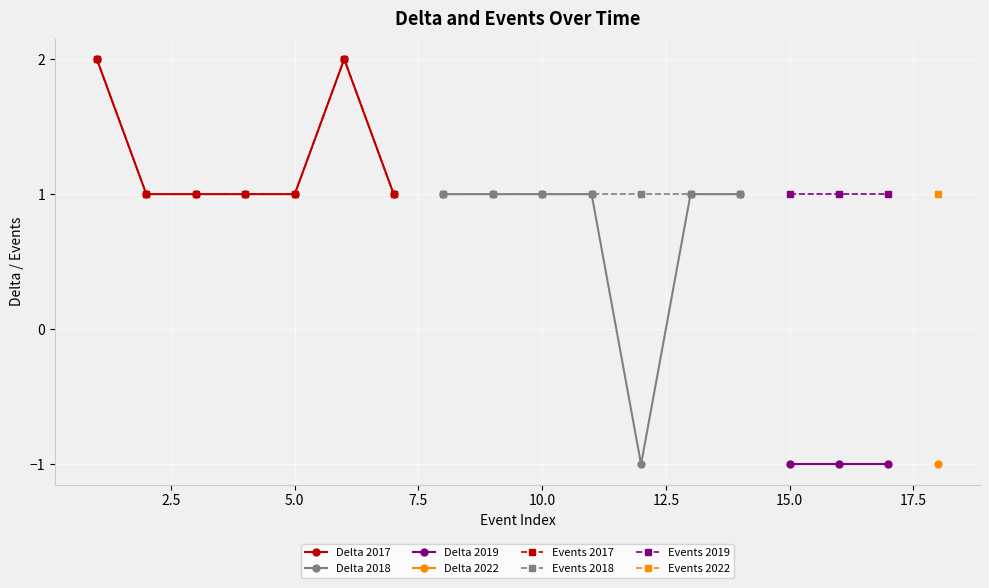

What is the value of the Delta 2018 point at the 5th from the left?

-1